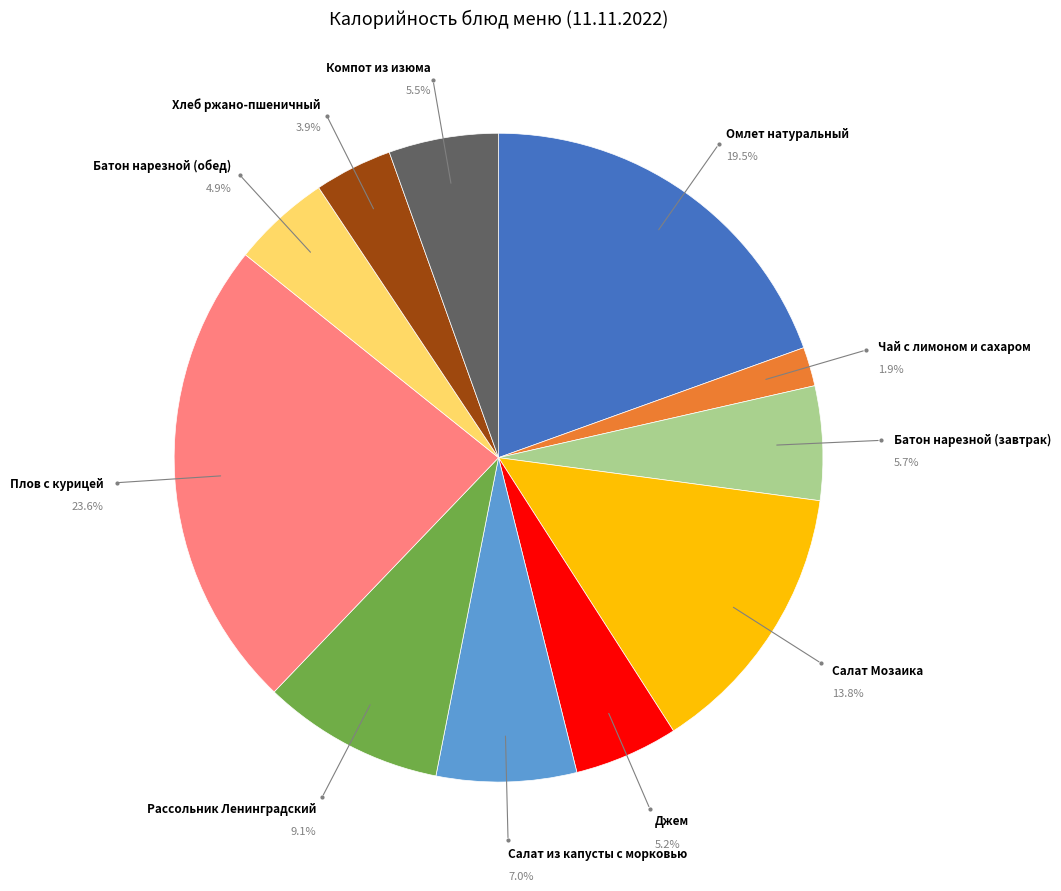

Is it true that Салат из капусты с морковью is 1% of the pie?

False